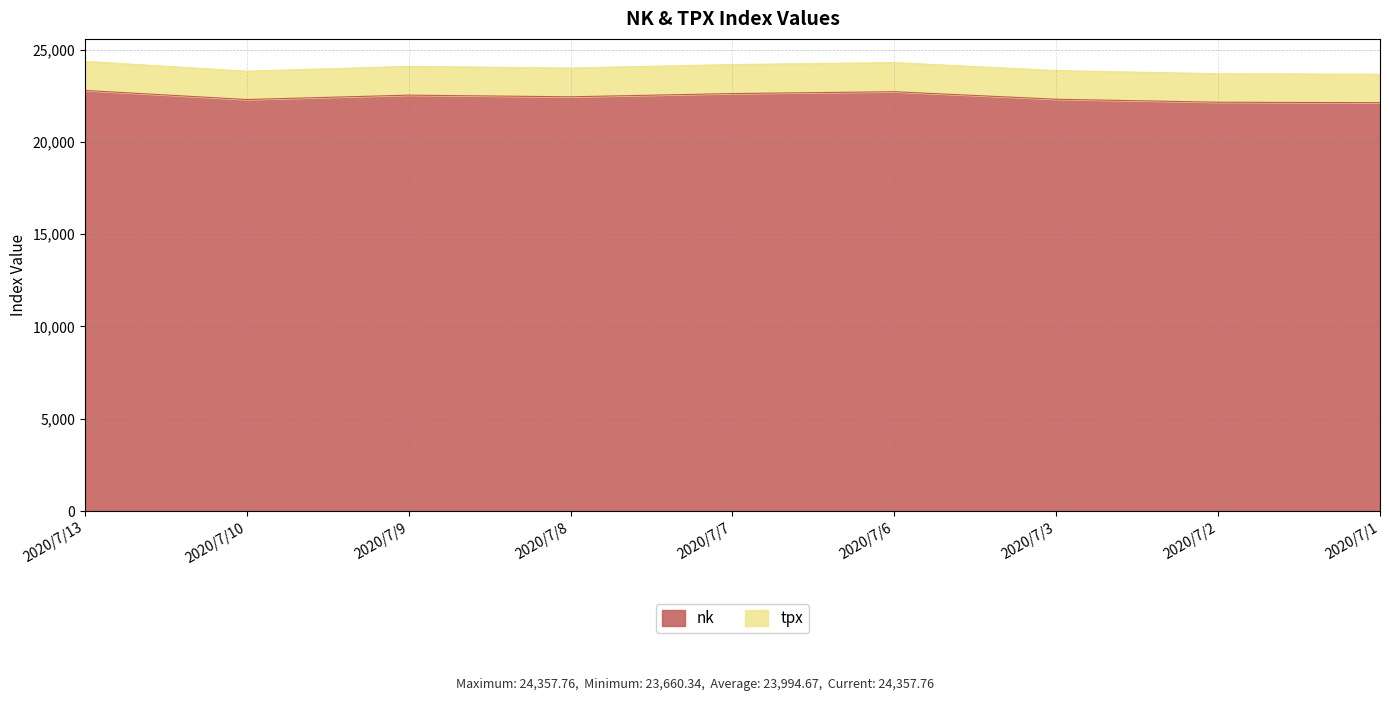

How many lines are shown in the chart?

2